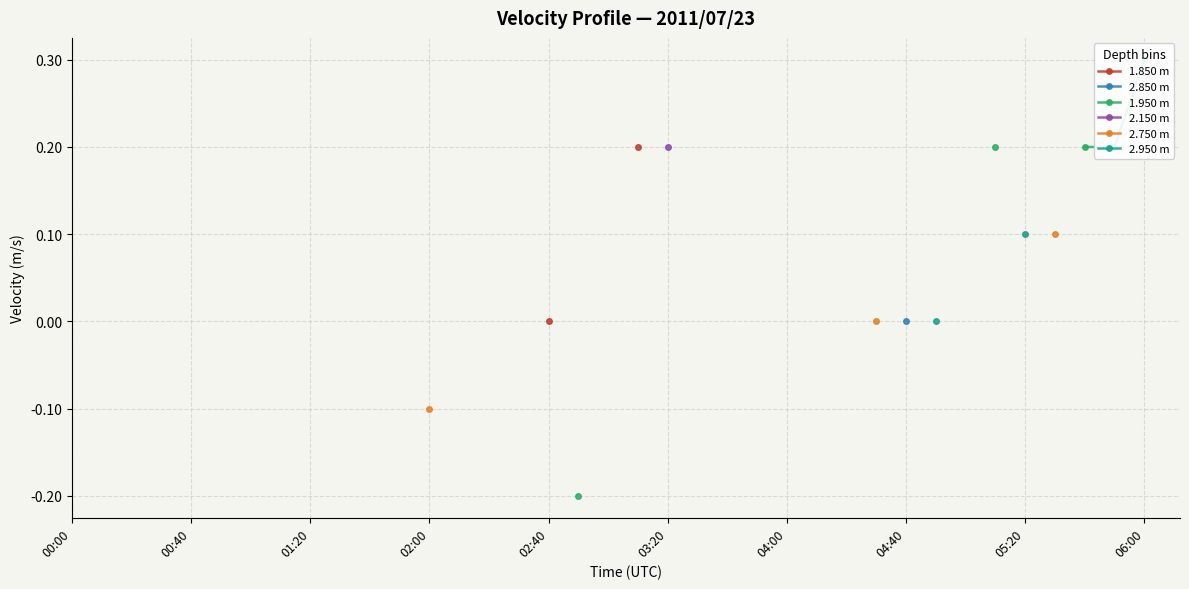

The 2.150 m series shows nan at 05:20. True or false?

False